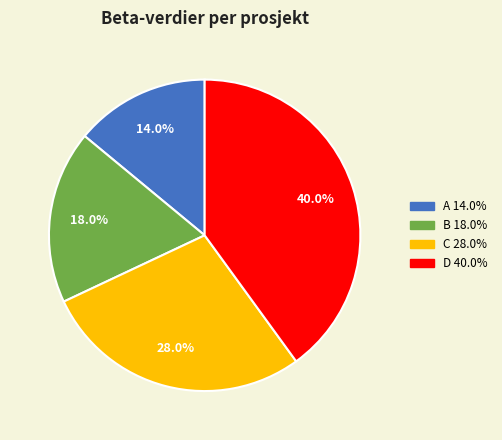

What percentage is the C slice, to the nearest percent?

28%